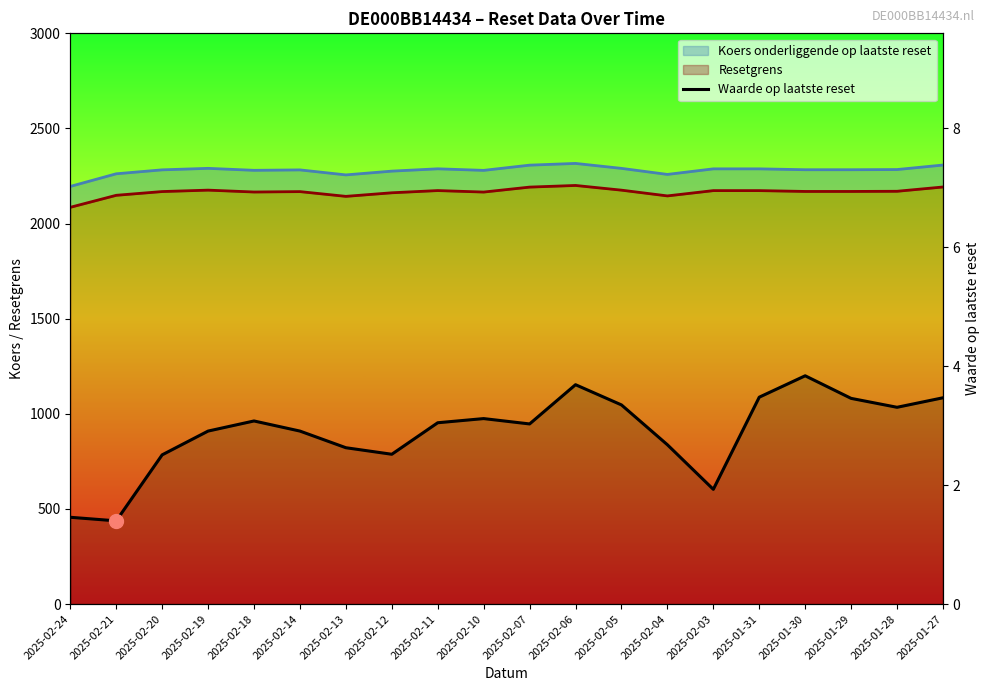

Reading left to right, what are all the values shown in this chart?

2025-02-24=1.5	2025-02-21=1.4	2025-02-20=2.5	2025-02-19=2.9	2025-02-18=3.1	2025-02-14=2.9	2025-02-13=2.6	2025-02-12=2.5	2025-02-11=3.0	2025-02-10=3.1	2025-02-07=3.0	2025-02-06=3.7	2025-02-05=3.4	2025-02-04=2.7	2025-02-03=1.9	2025-01-31=3.5	2025-01-30=3.8	2025-01-29=3.5	2025-01-28=3.3	2025-01-27=3.5